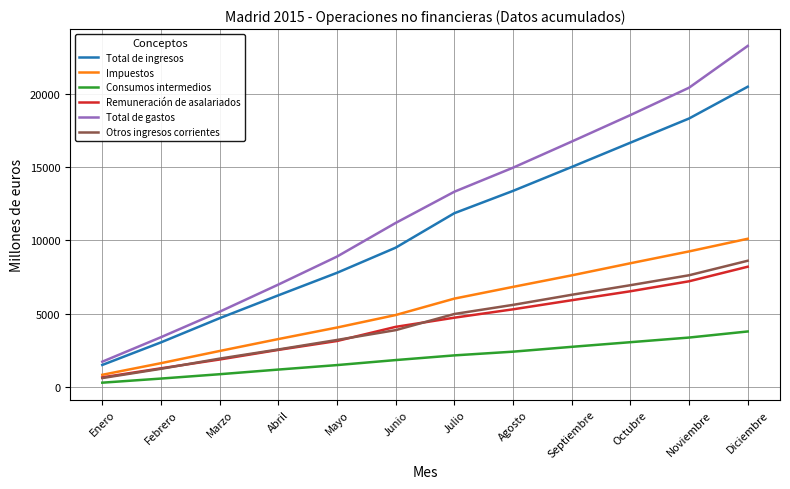

How many lines are shown in the chart?

6